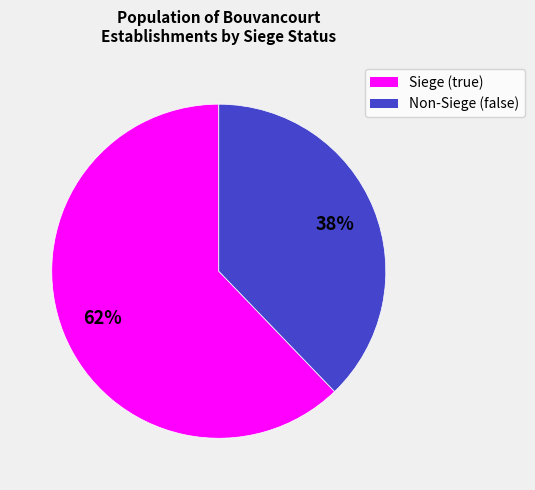

To the nearest percent, what is the average slice percentage?

50%